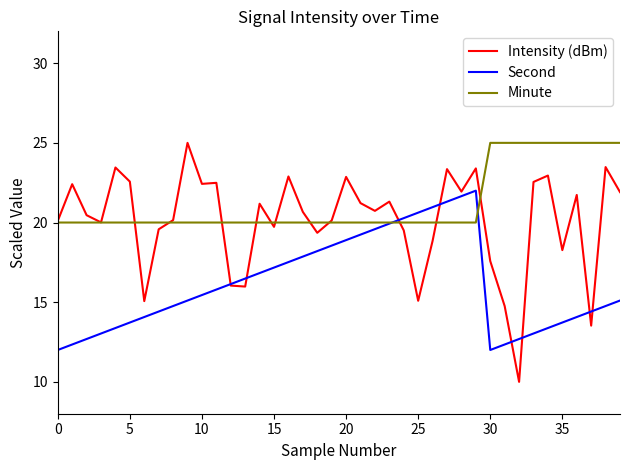

Which series ends up on top after the final intersection of Minute and Second?

Minute